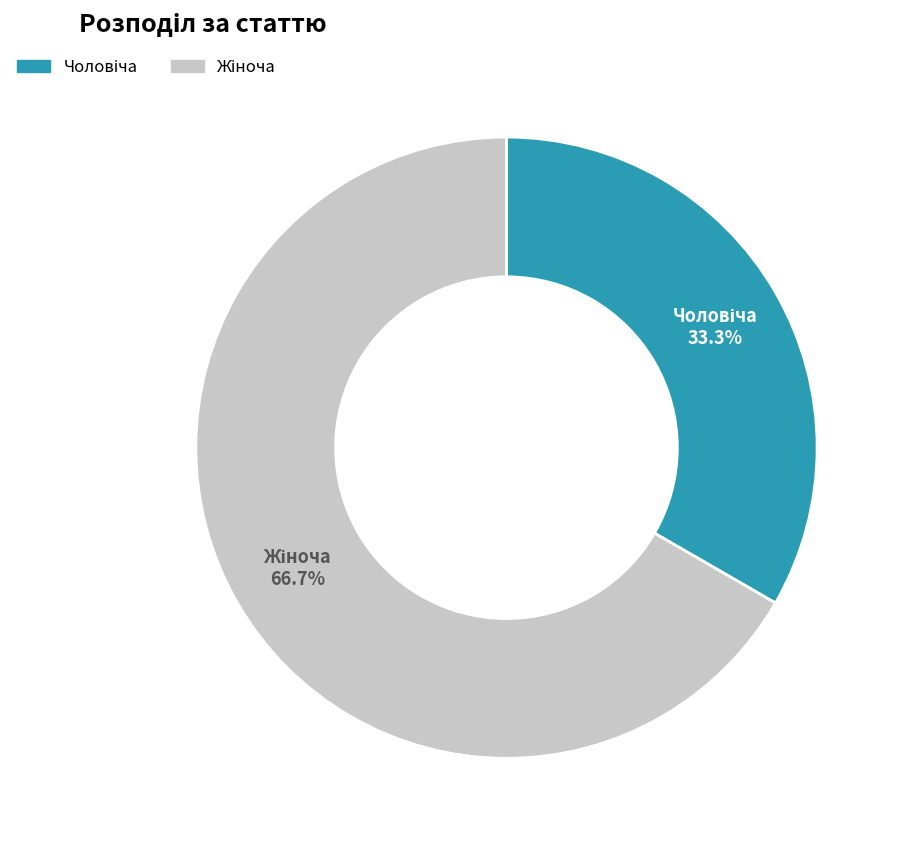

Does any single category account for the majority?

Yes